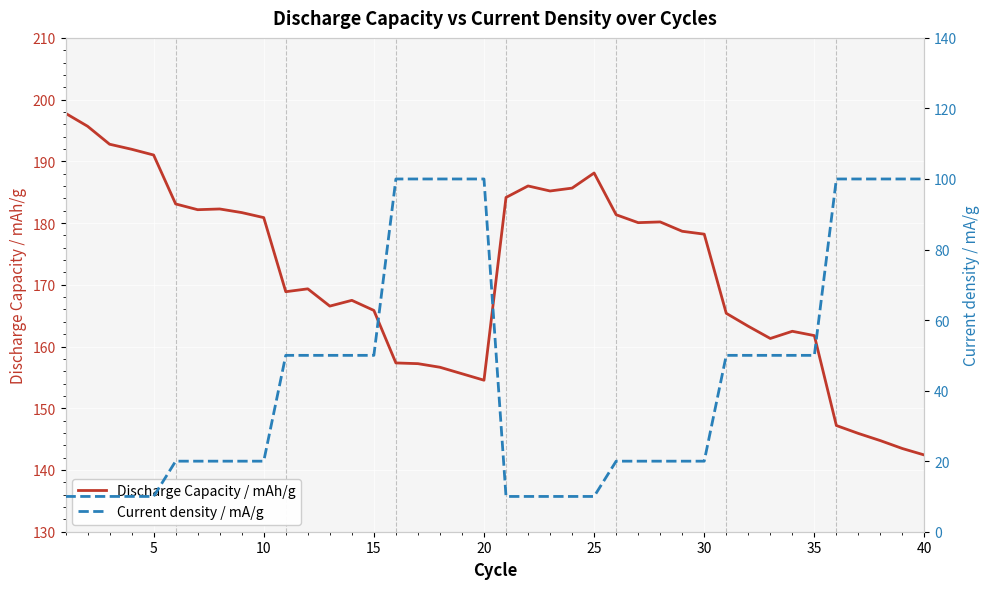

Is this an area chart (filled region under the line)?

No